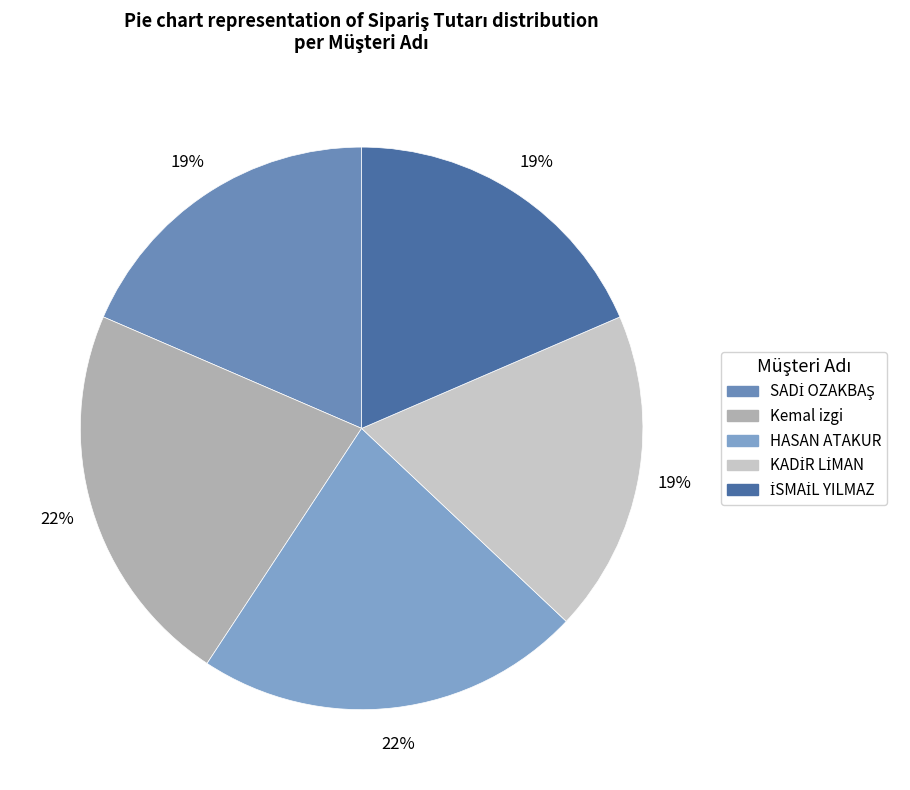

What is the ratio of the value at HASAN ATAKUR to the value at Kemal izgi?

1.0